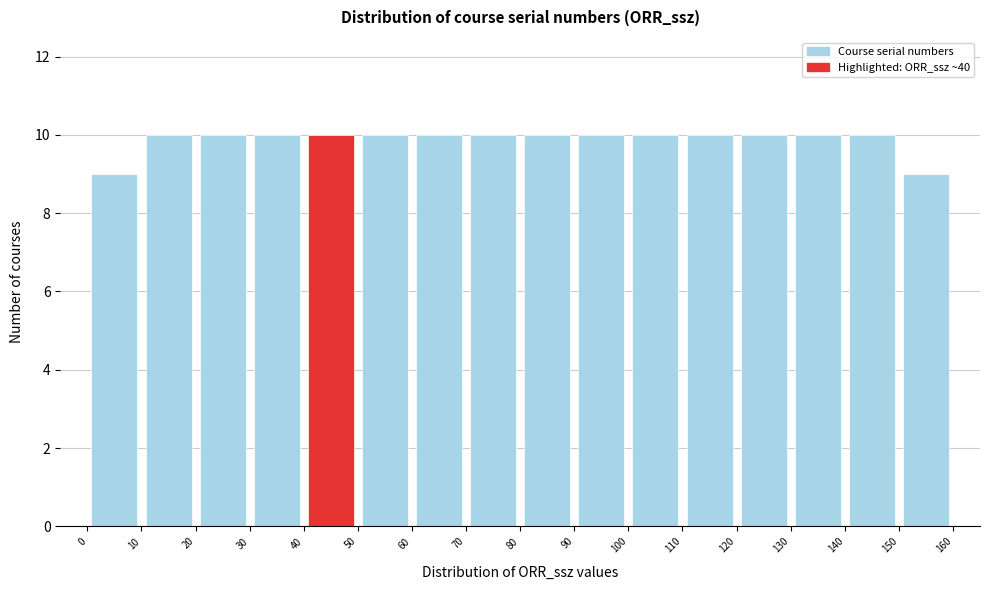

Reading left to right, transcribe this chart: for each bar, give the range it covers on the x-axis and its height. The values are not printed on the chart, so give them approximately, as read against the axis.

0 to 10: 9
10 to 20: 10
20 to 30: 10
30 to 40: 10
40 to 50: 10
50 to 60: 10
60 to 70: 10
70 to 80: 10
80 to 90: 10
90 to 100: 10
100 to 110: 10
110 to 120: 10
120 to 130: 10
130 to 140: 10
140 to 150: 10
150 to 160: 9